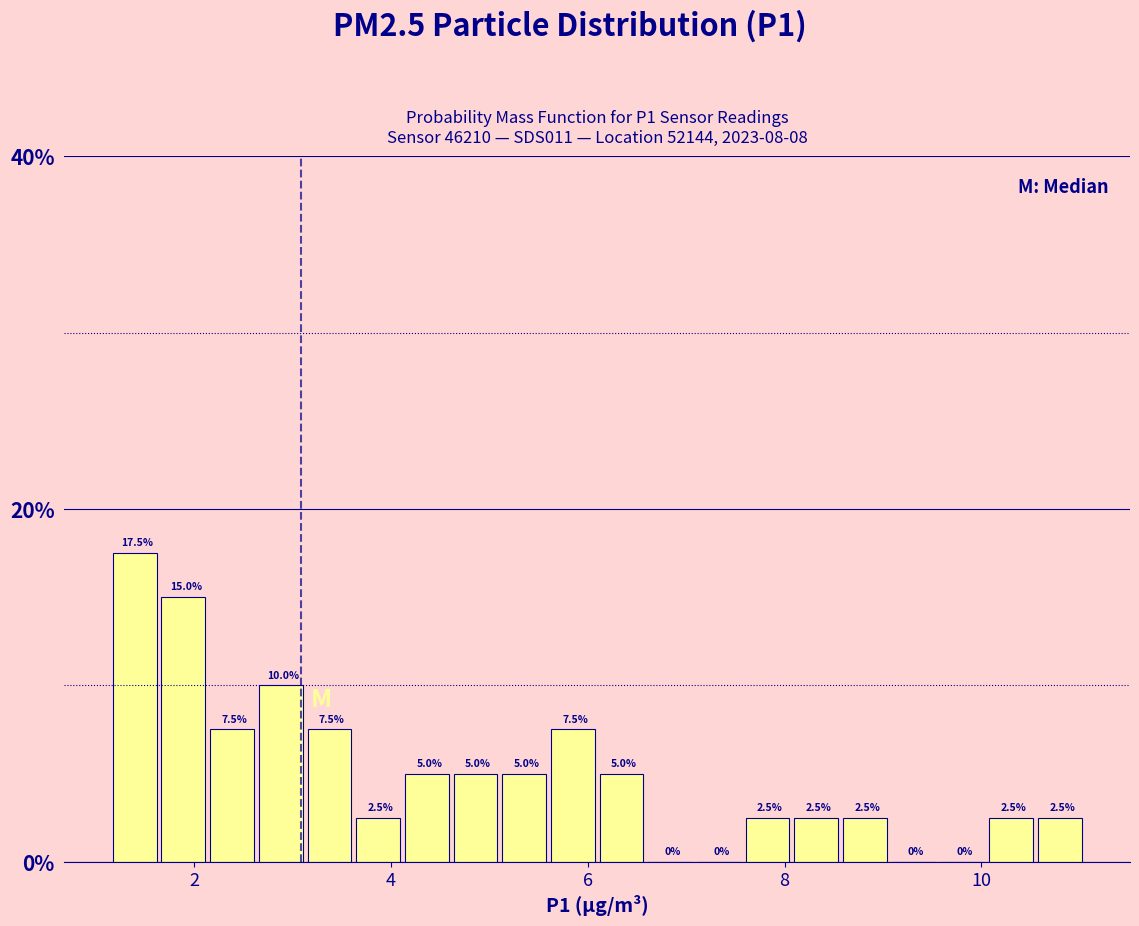

Read against the x-axis, roughly where is the centre of the tallest bar?

1.4